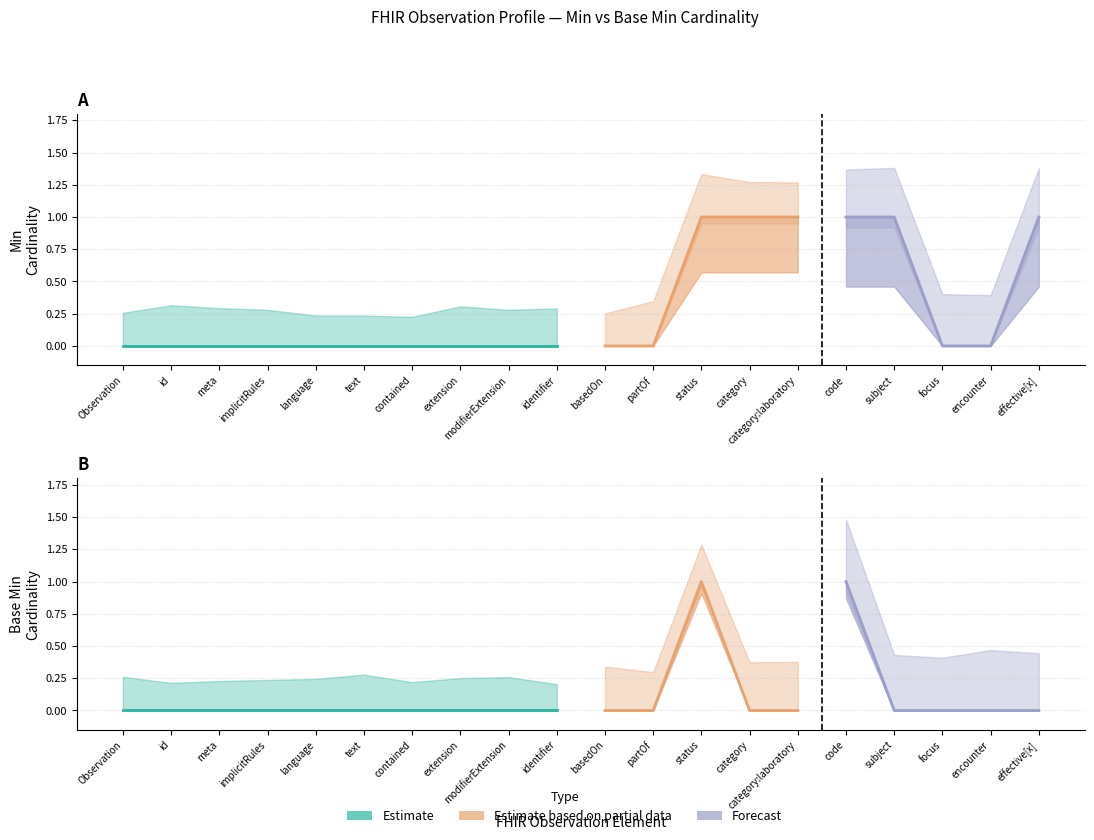

List the series in order of their overall mean, lowest first.

Base Min, Min